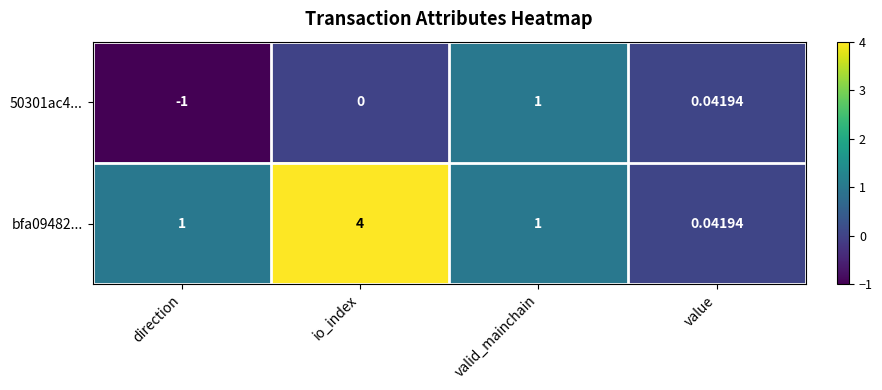

At which category is the sum across all series the highest?

io_index